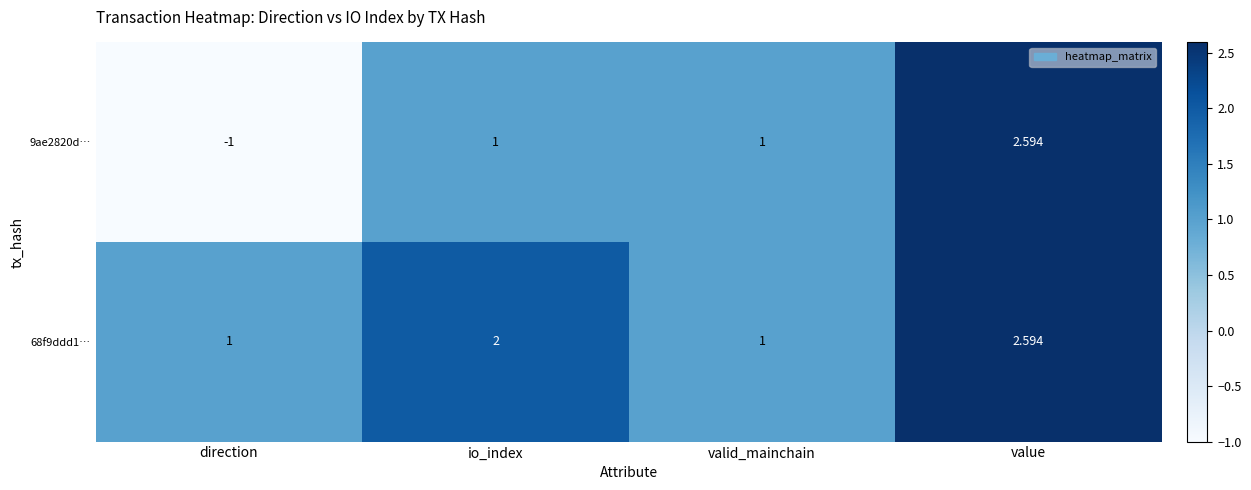

Which category has the highest value across all series?

value